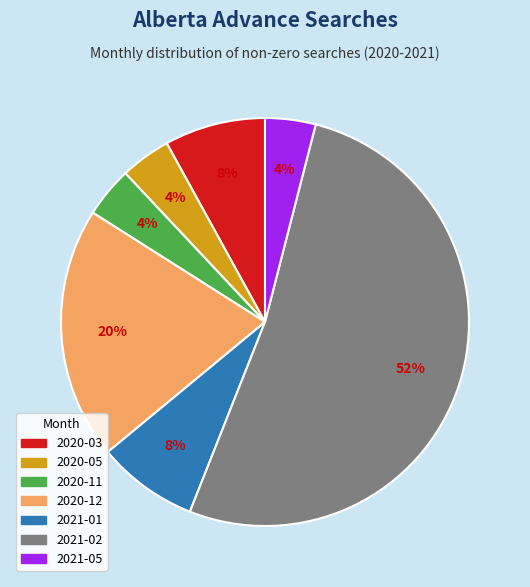

To the nearest percent, what portion does 2021-05 represent?

4%